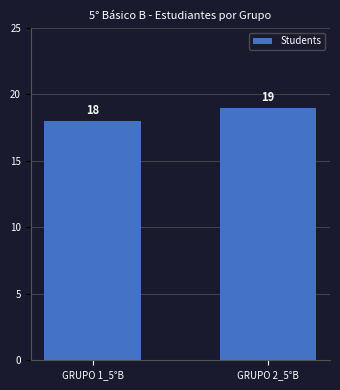

How many values are between 18 and 19?

2